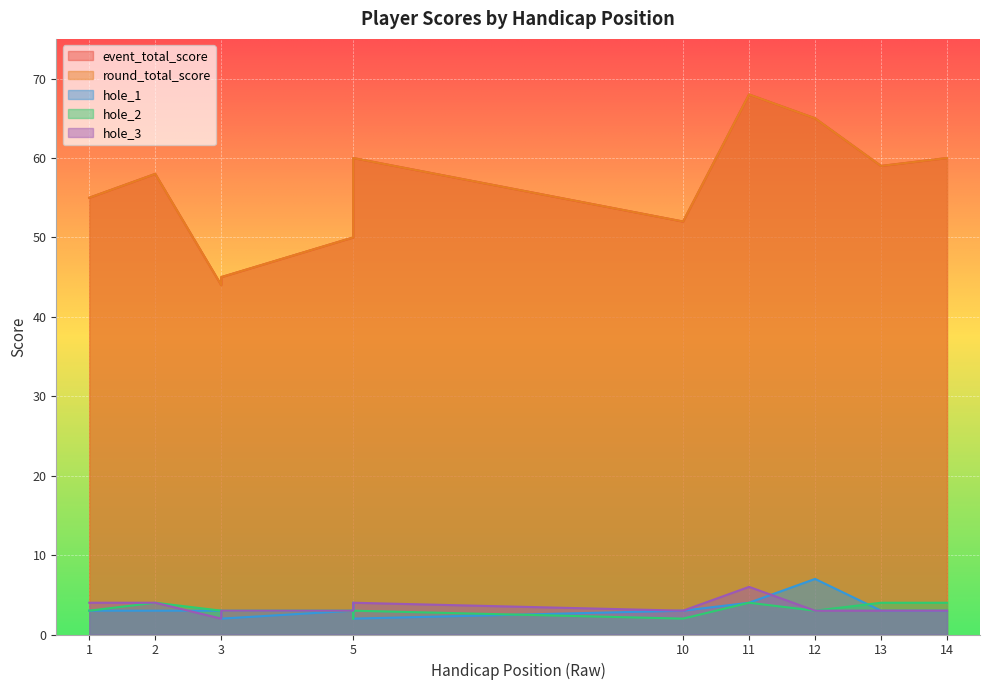

Which category has the lowest value in the hole_1 series?

3